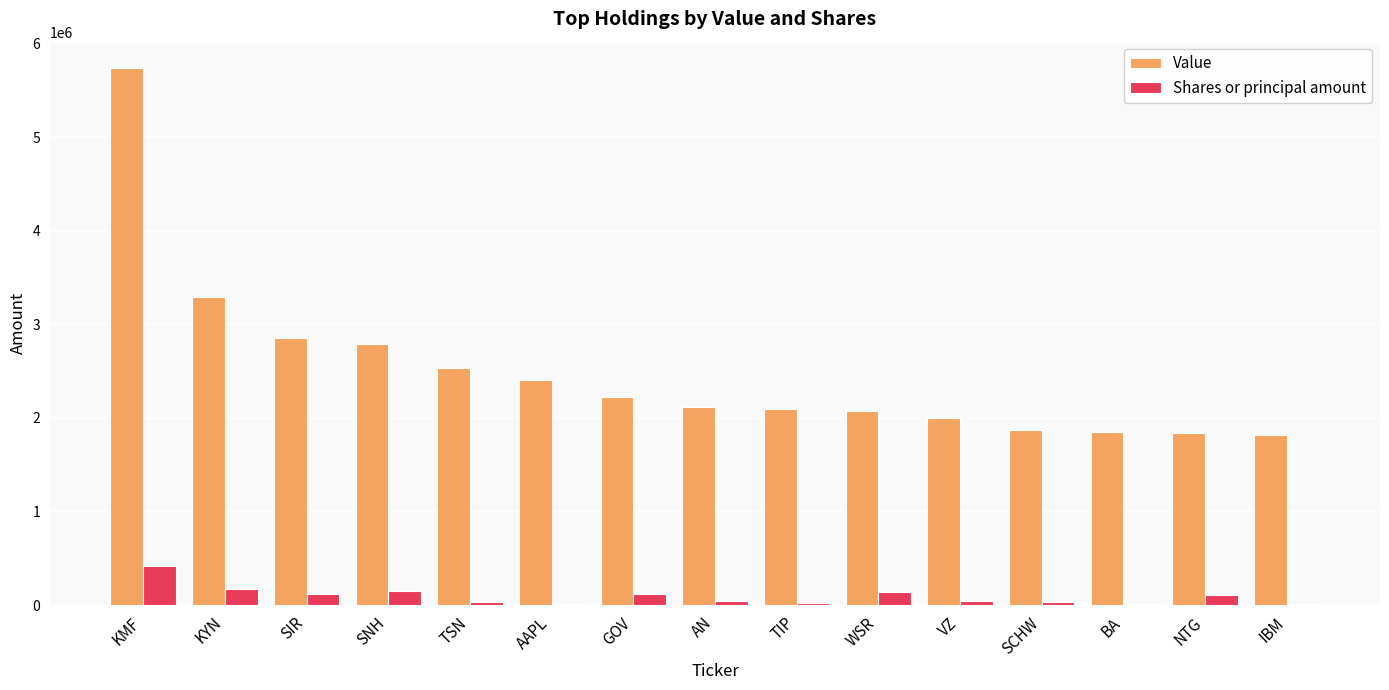

What is the sum of all Shares or principal amount values?

1412706